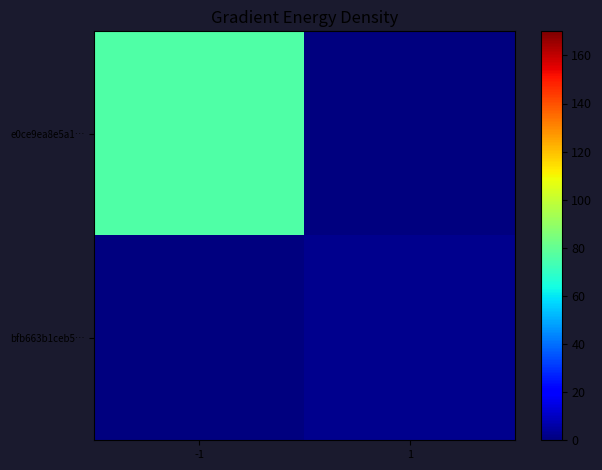

Which has a higher value, 1 or -1?

-1